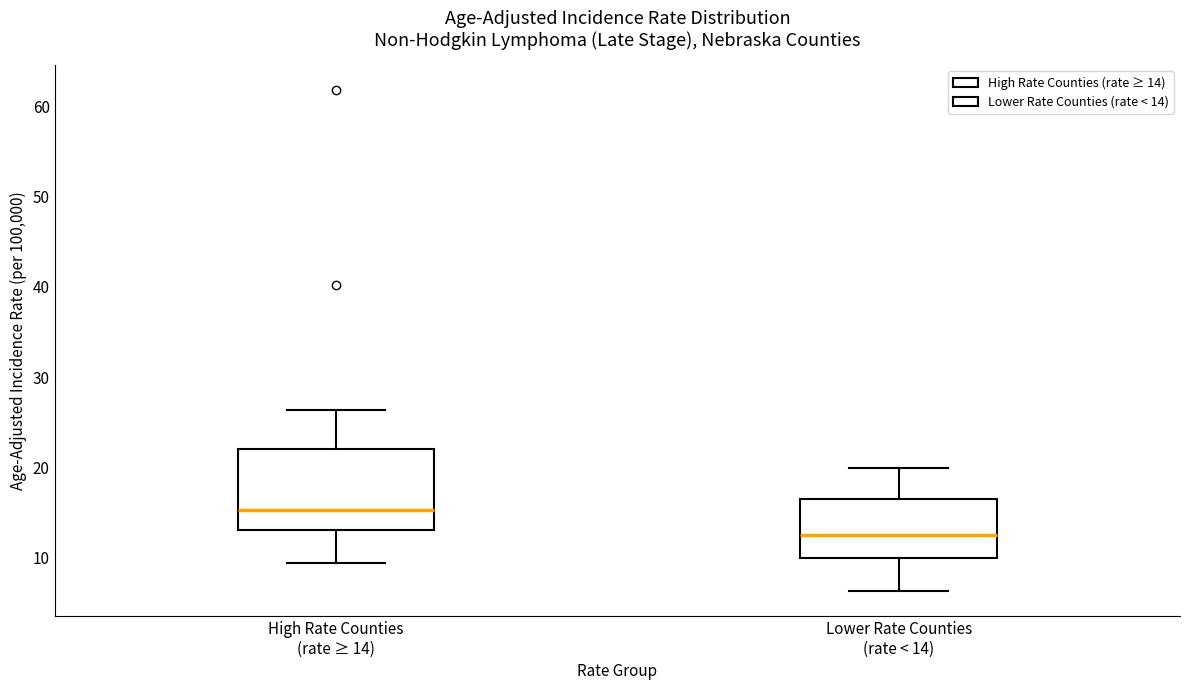

Reading left to right, read every box against the y-axis: the position of its median line, the range the box covers, and the ends of its whiskers. The values are not printed on the chart, so give them approximately, as read against the axis.

High Rate Counties (rate ≥ 14): median 15, box 13 to 22, whiskers 9 to 26
Lower Rate Counties (rate < 14): median 13, box 10 to 16, whiskers 6 to 20